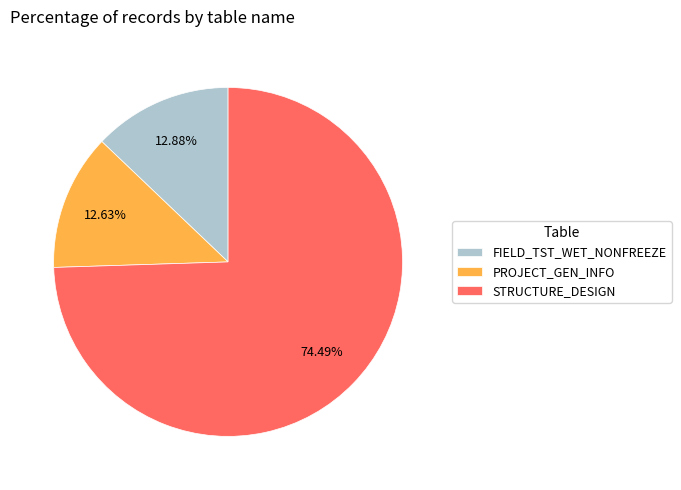

Which slice is the largest?

STRUCTURE_DESIGN